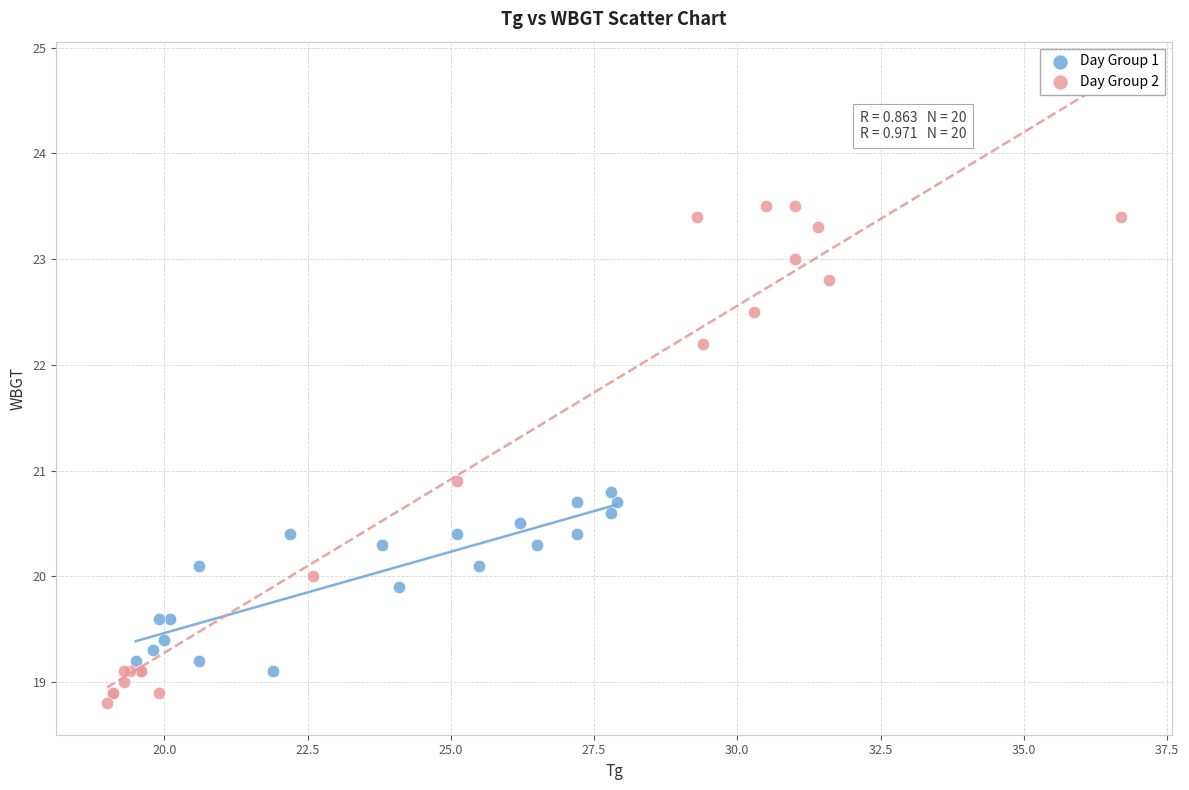

Which series reaches the maximum Y coordinate?

Day Group 2